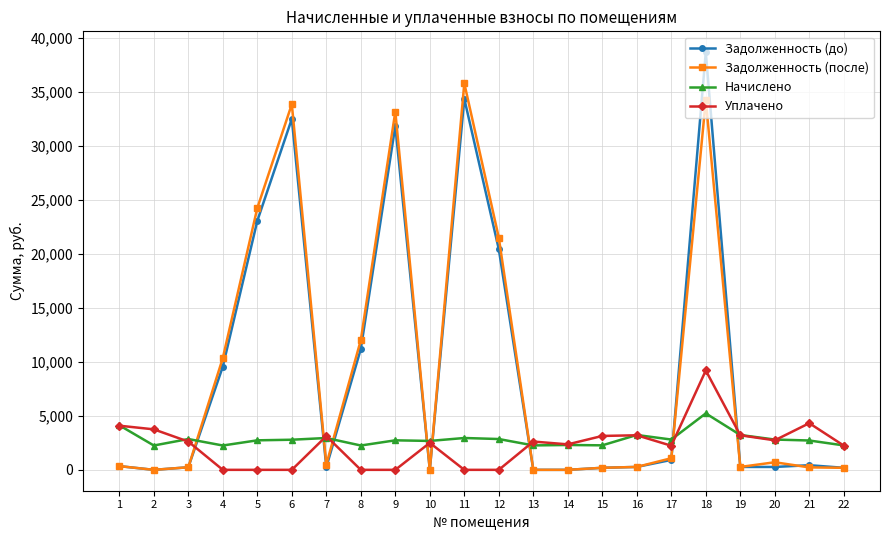

Which series changed the most between 1 and 6?

Задолженность (после)